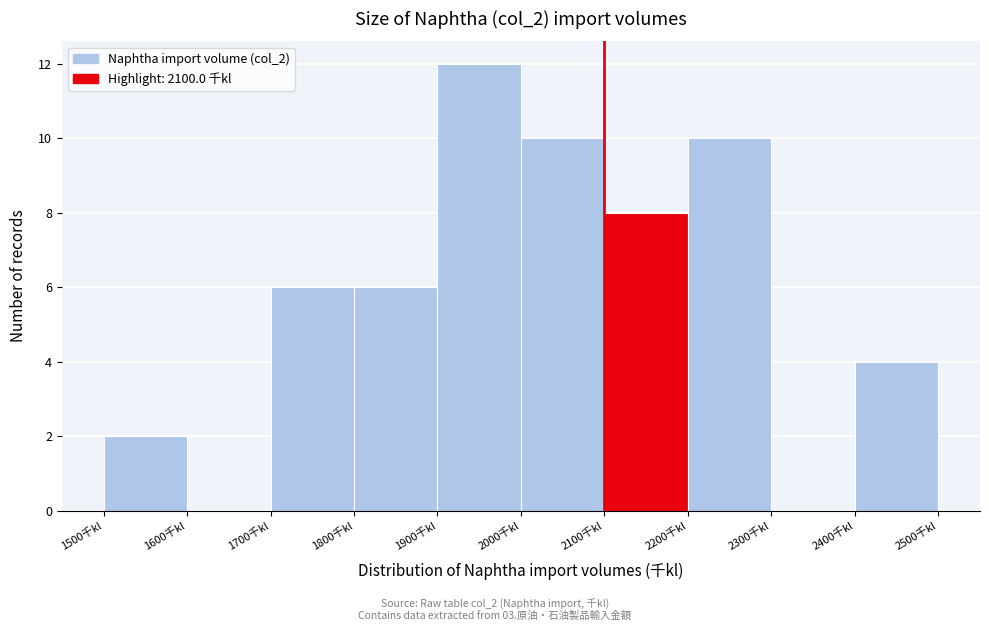

How tall is the bar that spans 1800 to 1900 on the x-axis? The values are not printed on the chart, so give them approximately, as read against the axis.

6